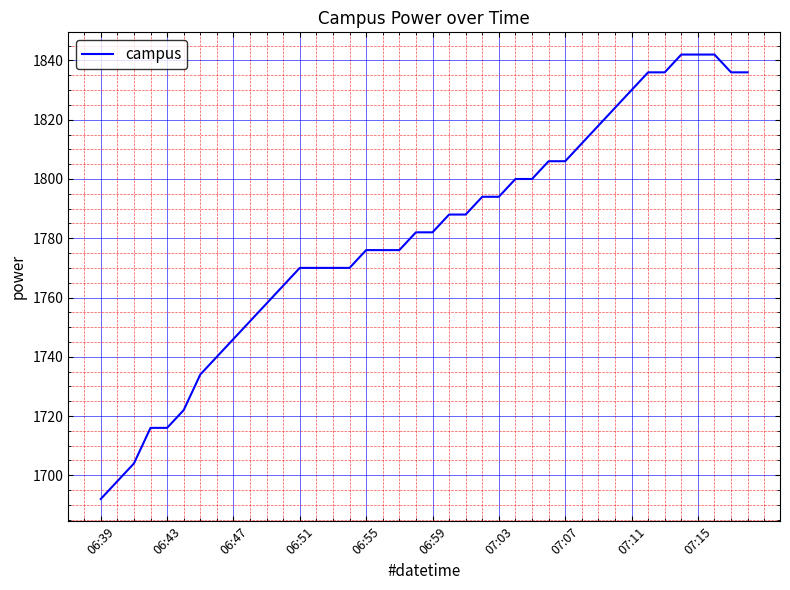

What is the maximum value shown in the chart?

1842